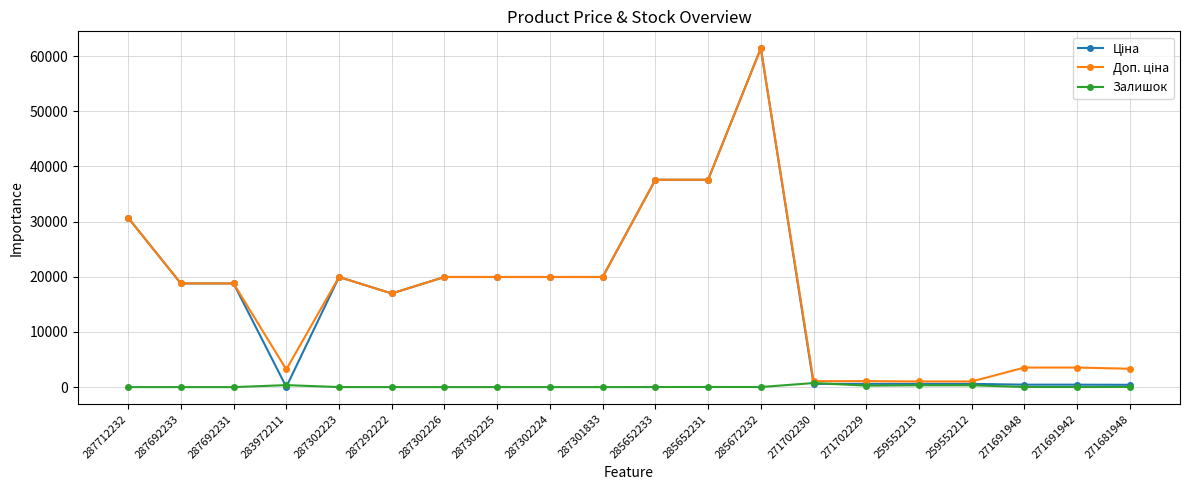

What is the maximum value shown in the chart?

61434.3